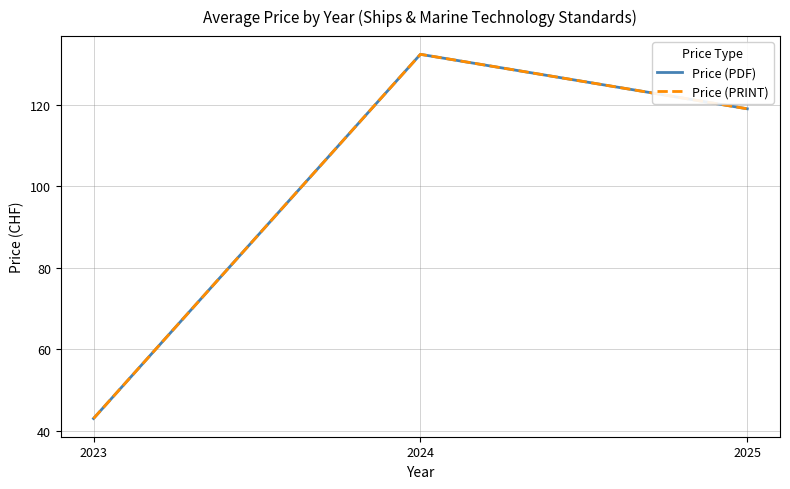

Between 2023 and 2024, which is larger?

2024